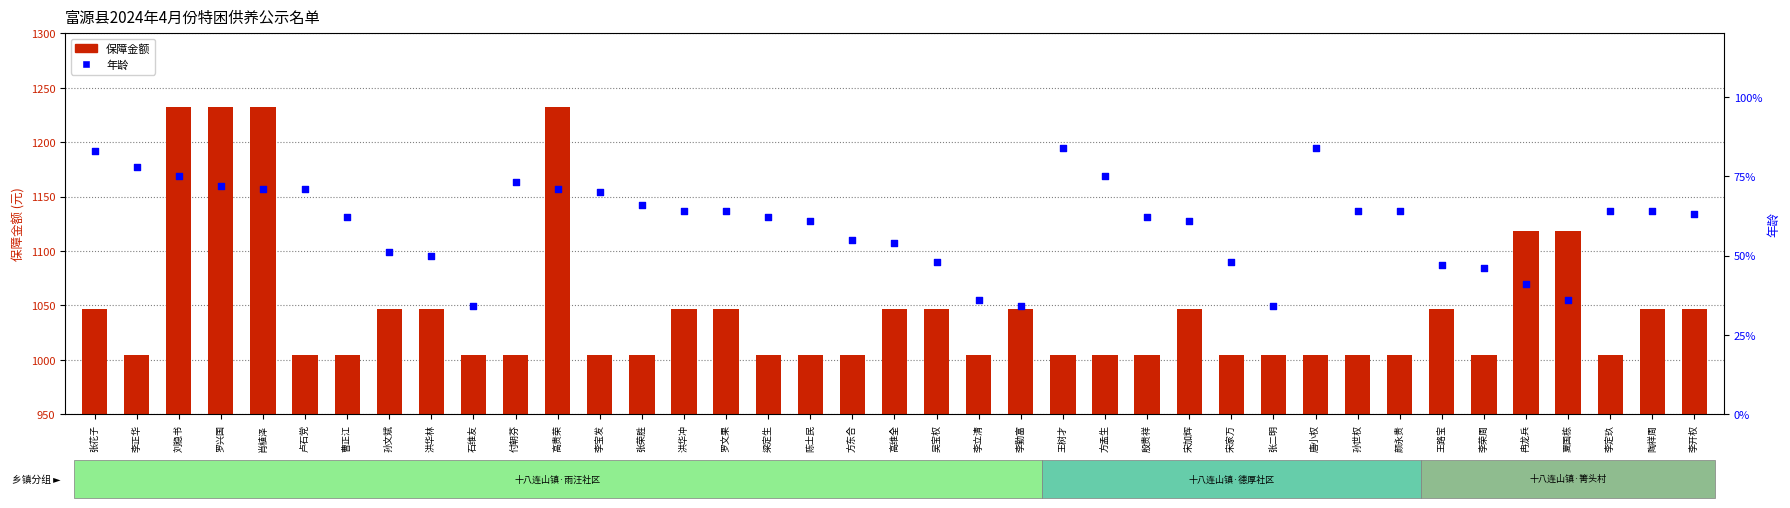

Which series reaches the maximum Y coordinate?

保障金额